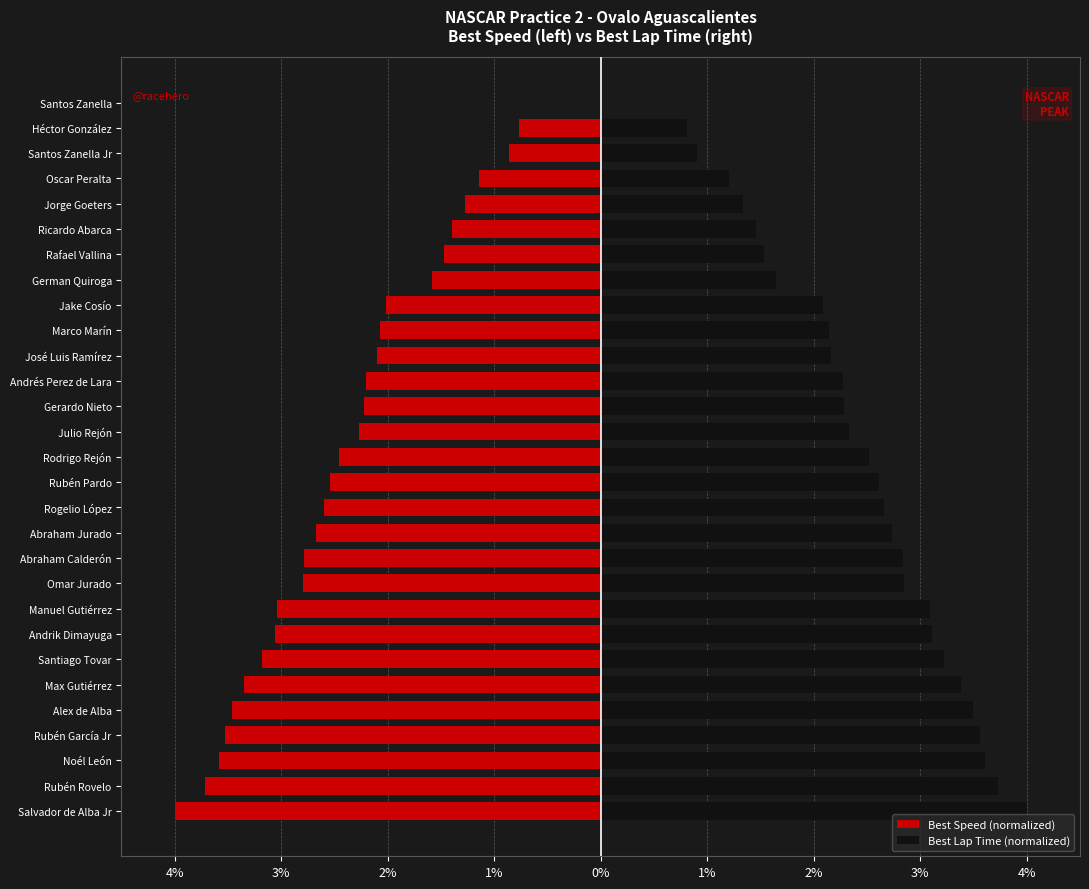

What are all the series names shown in the legend?

Best Speed (normalized), Best Lap Time (normalized)